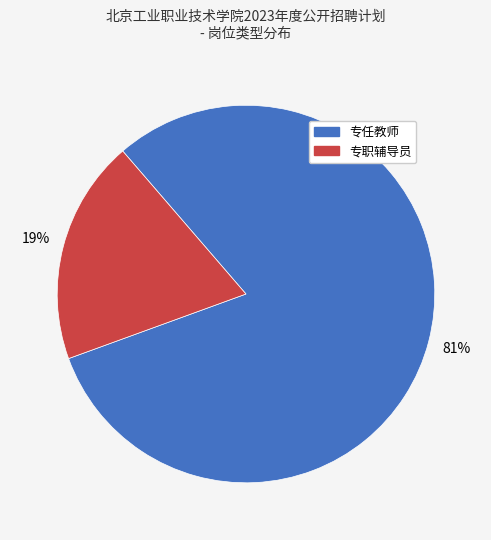

To the nearest percent, what is the difference between the largest and smallest slice percentages?

62%